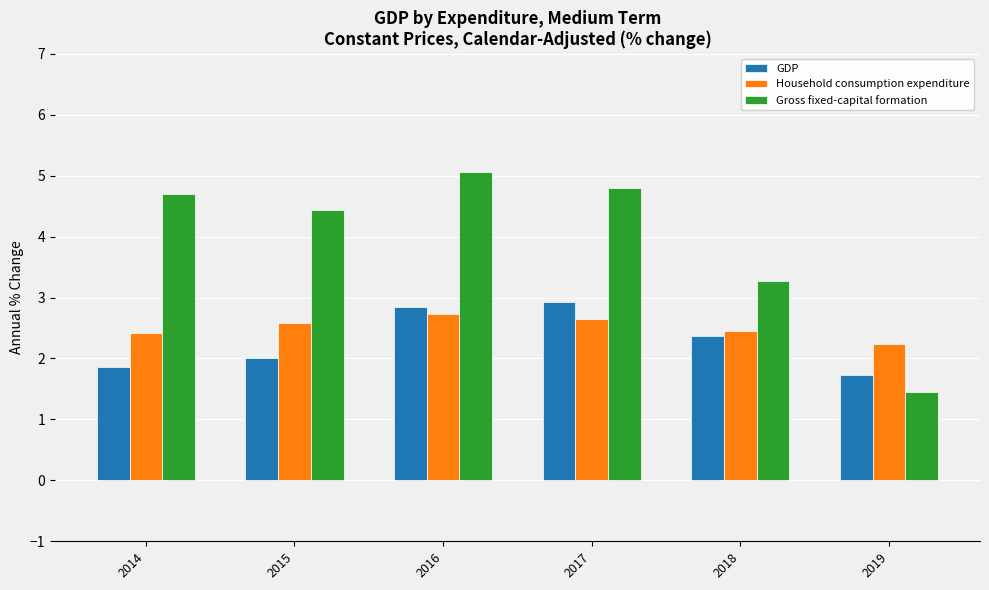

How many distinct data groups are displayed?

3